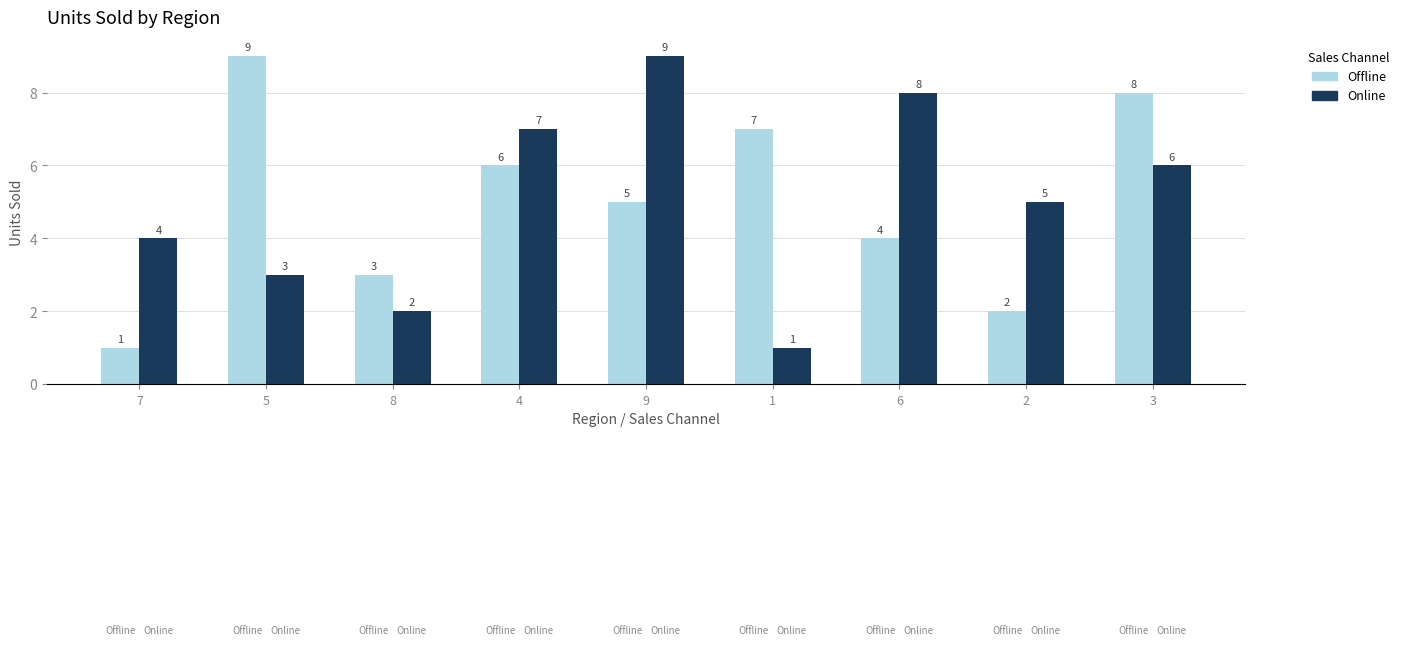

Are the bars horizontal?

No